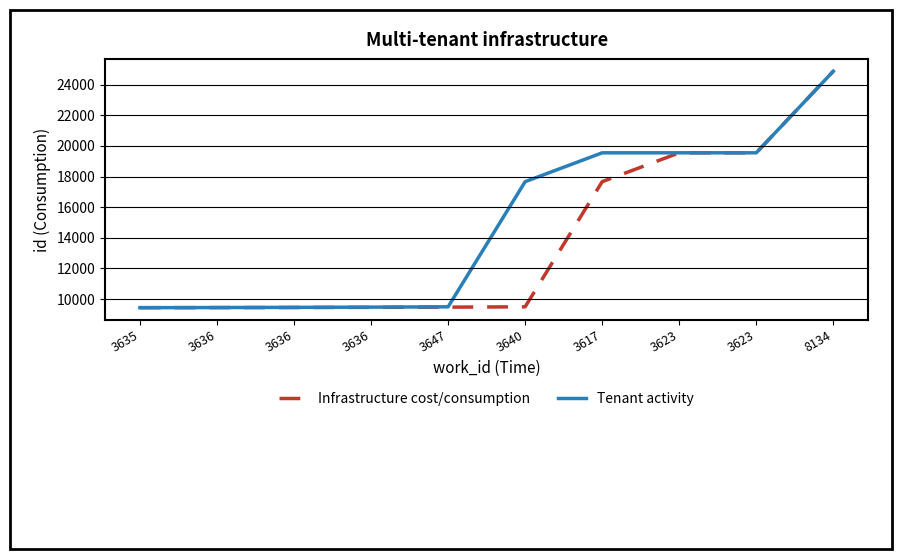

What is the greatest value displayed?

24885